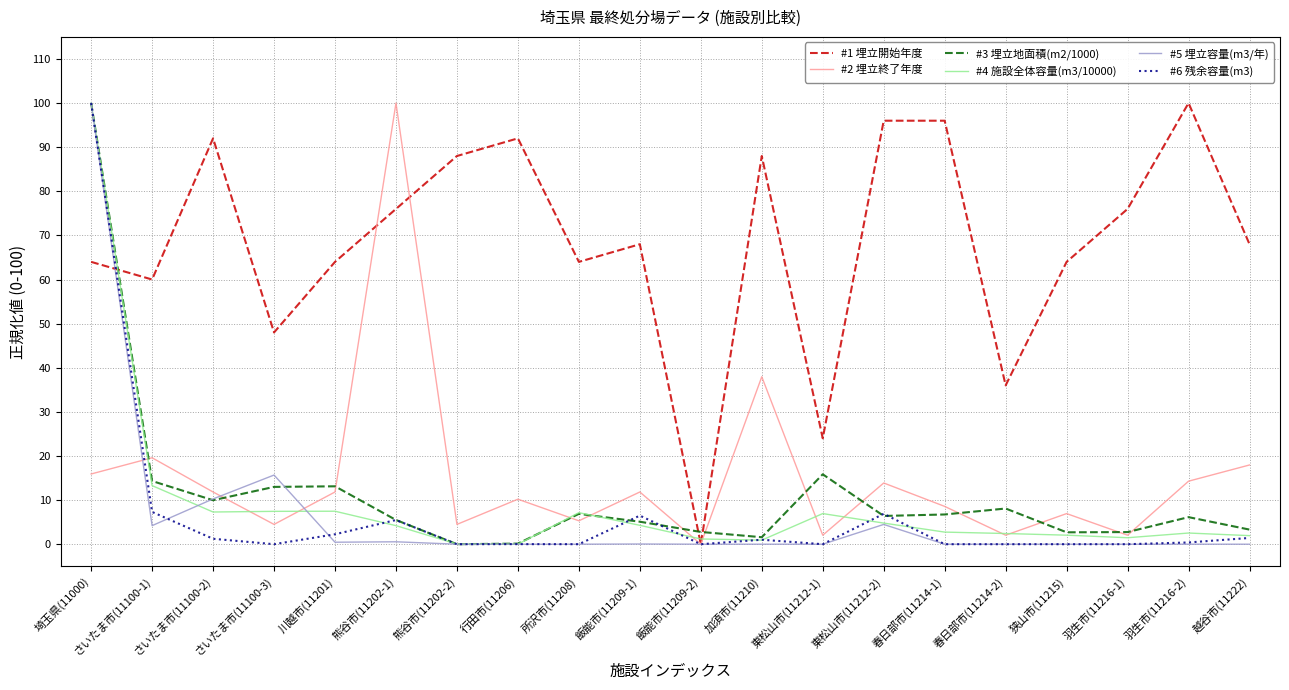

What is the total value across all series at 春日部市(11214-2)?

48.6